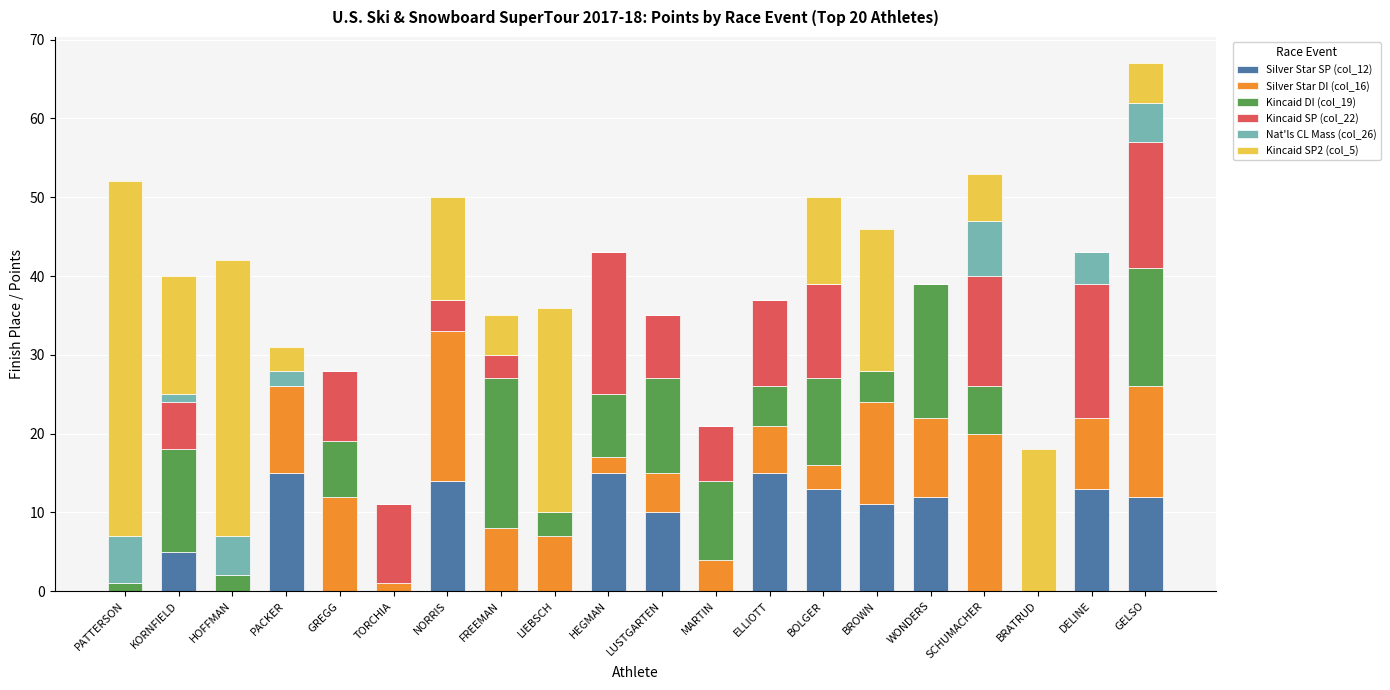

The Silver Star SP (col_12) series shows 21 at WONDERS. True or false?

False